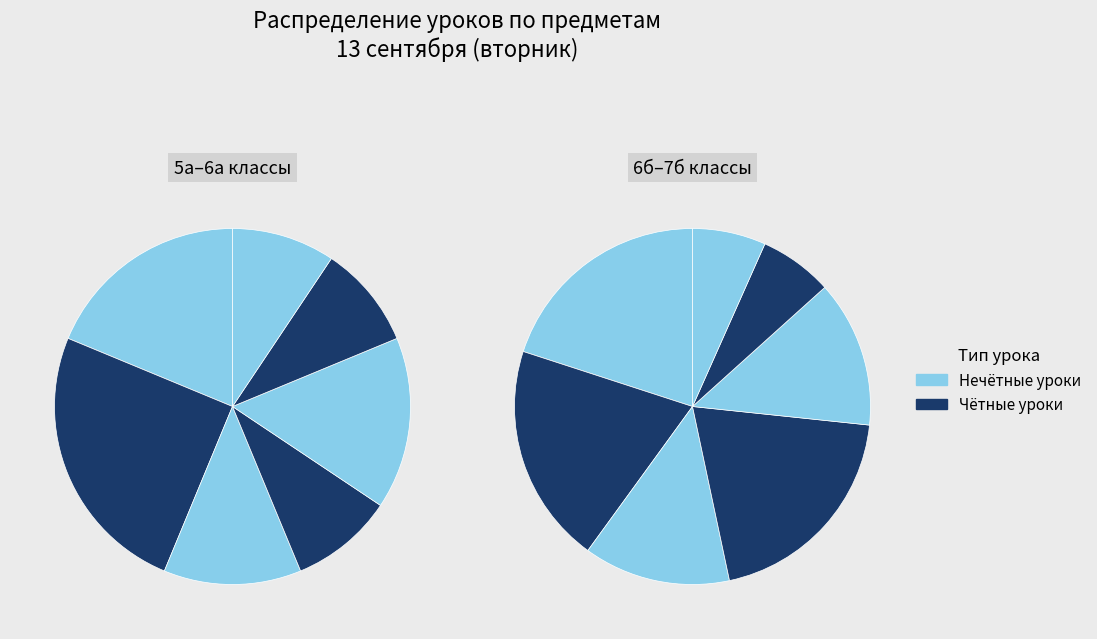

How many segments does this pie chart have?

14